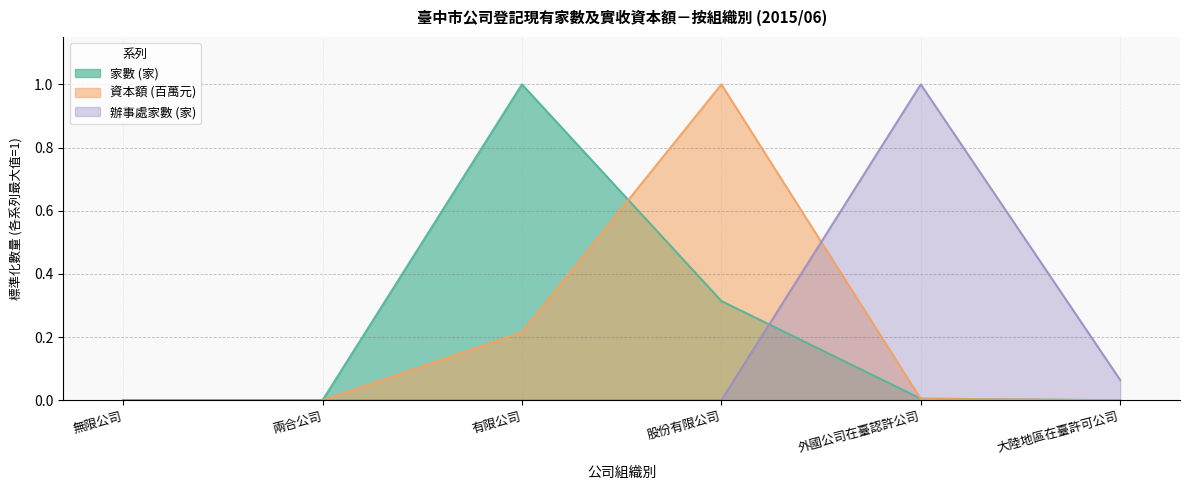

Where do 辦事處家數 (家) and 資本額 (百萬元) first cross each other?

股份有限公司 and 外國公司在臺認許公司